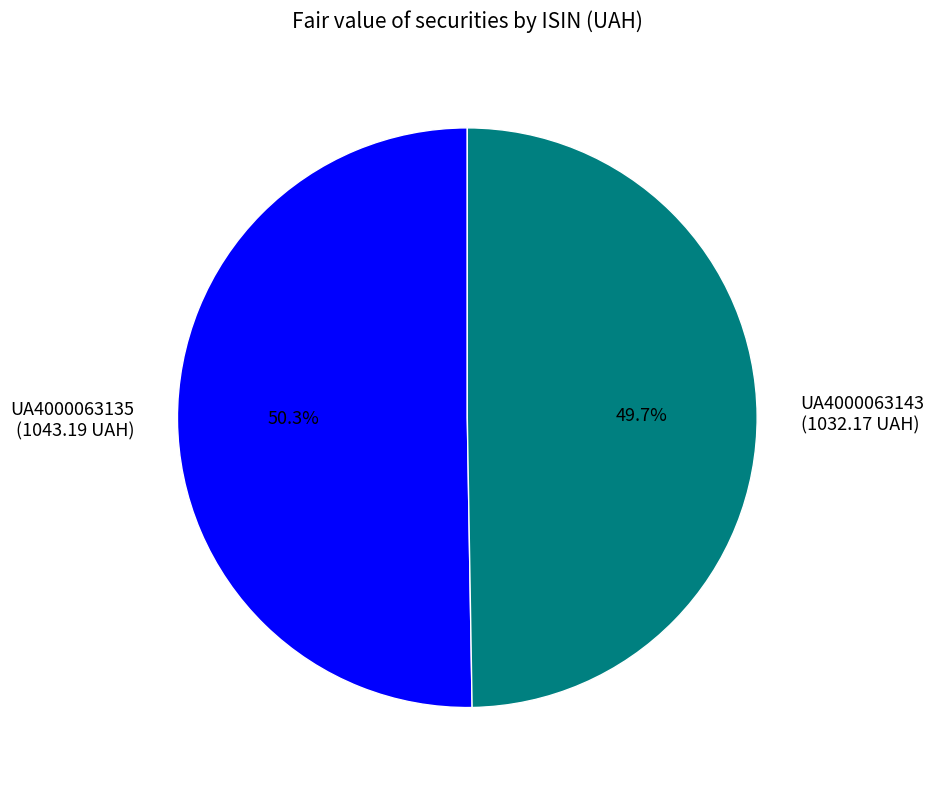

What is the ratio of the value at UA4000063143 to the value at UA4000063135?

1.0